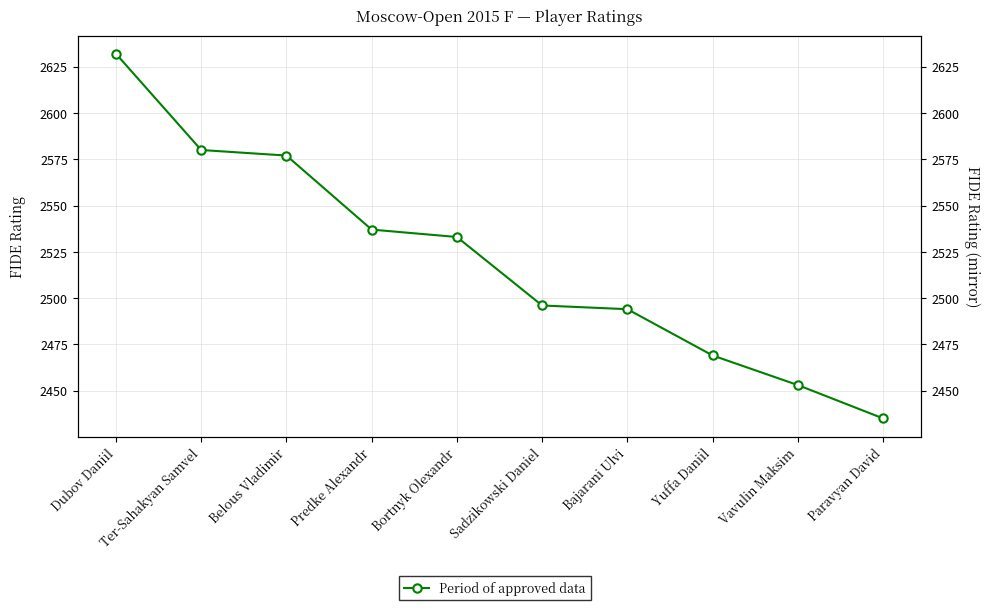

The value at Predke Alexandr is 2537. True or false?

True